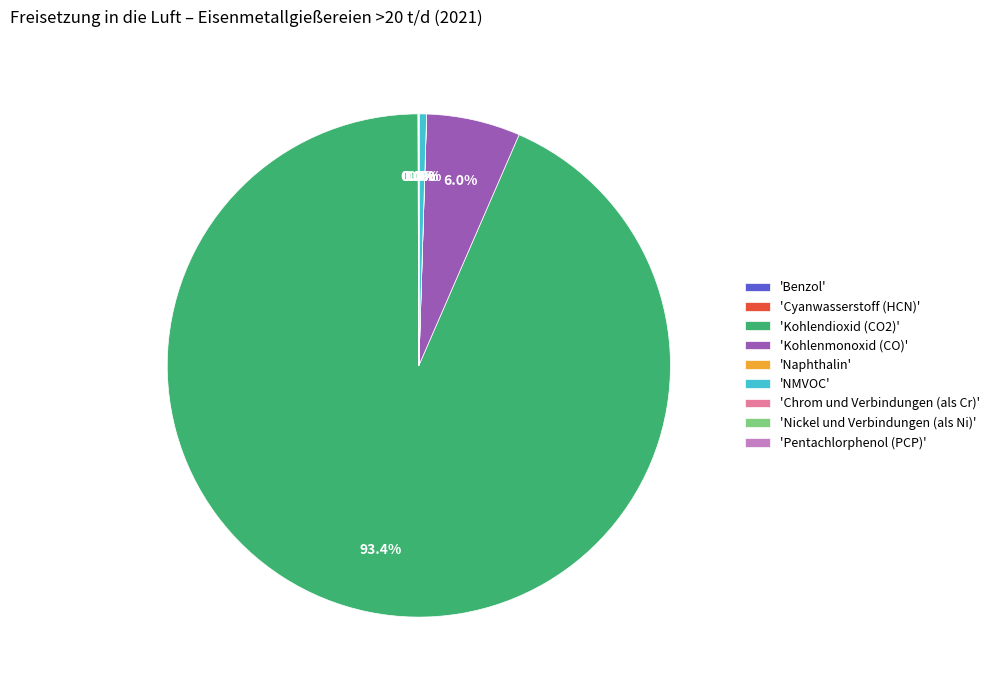

What percentage is NOT represented by Naphthalin?

100.0%